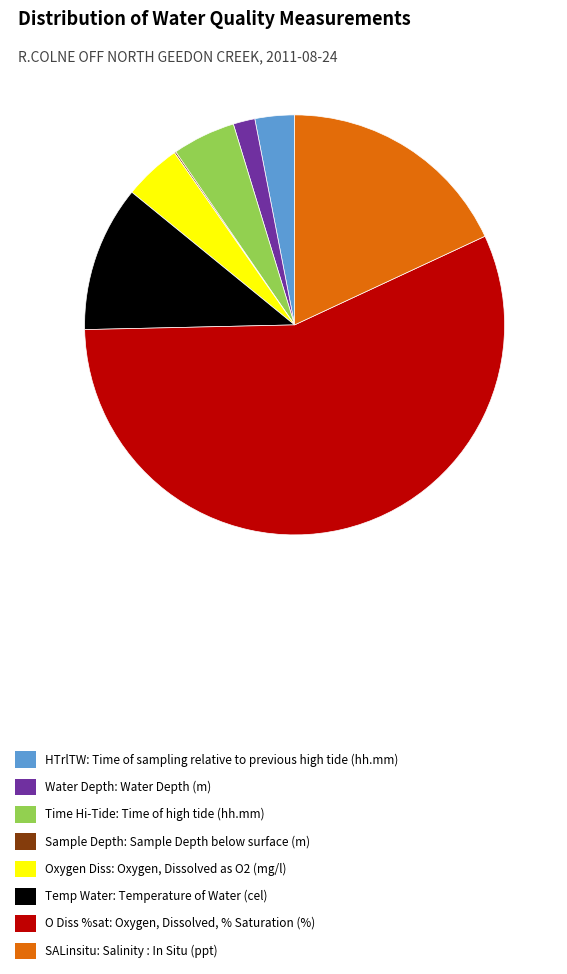

True or false: Oxygen Diss: Oxygen, Dissolved as O2 (mg/l) accounts for 4% of the total.

True